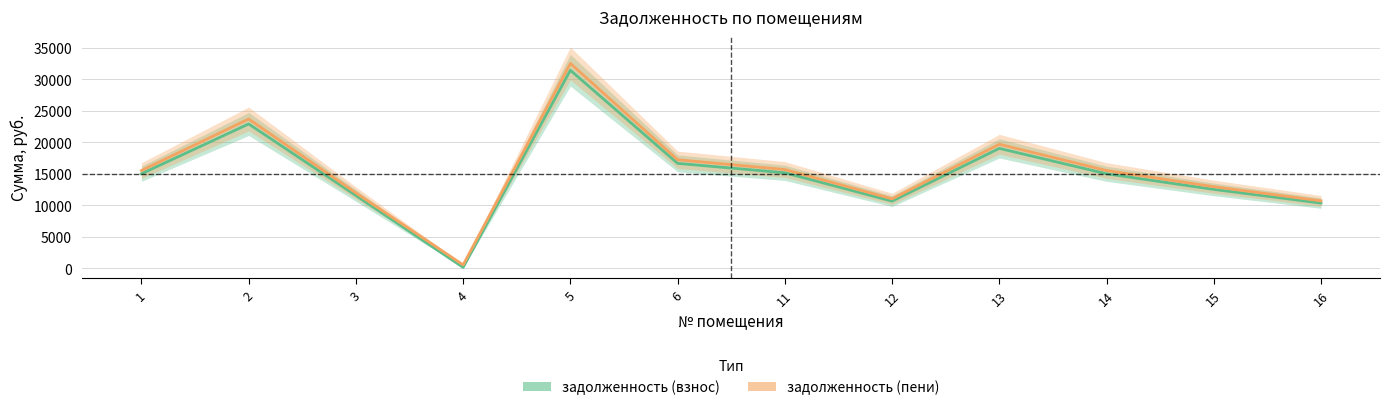

What is the value of the задолженность (пени) point at the 7th from the left?

15670.8